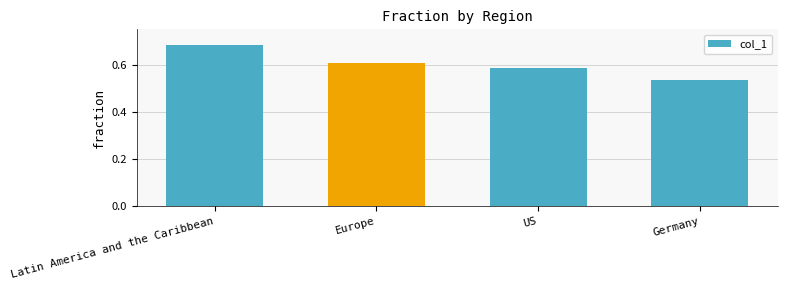

List the labels in order of value, largest first.

Latin America and the Caribbean, Europe, US, Germany